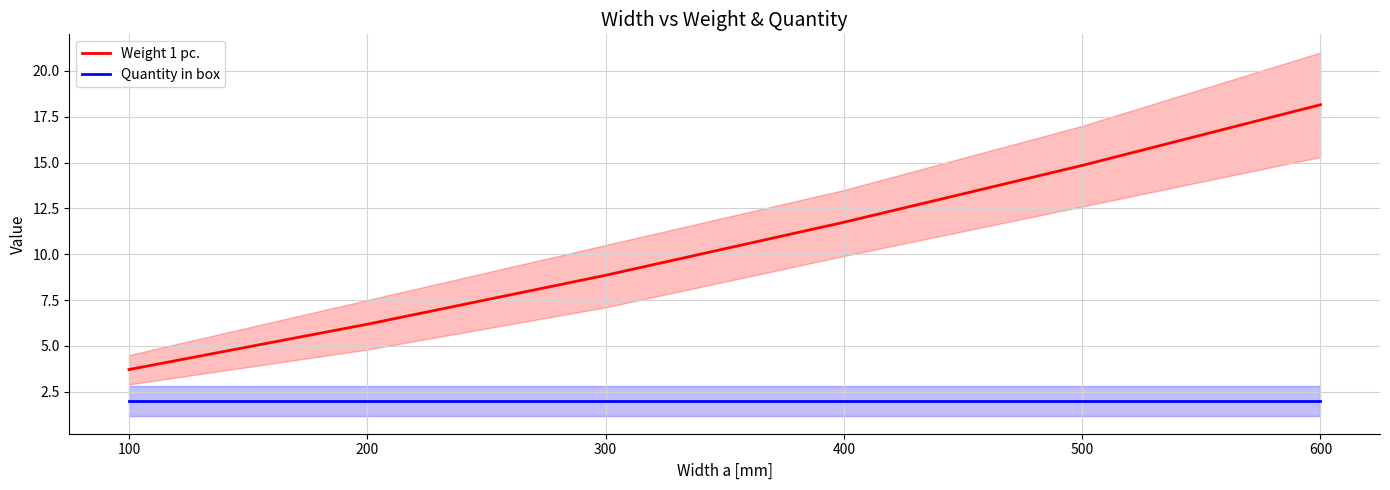

Reading left to right, extract all data points from this chart.

Weight 1 pc.: 3.7	6.2	8.8	11.7	14.8	18.1
Quantity in box: 2.0	2.0	2.0	2.0	2.0	2.0